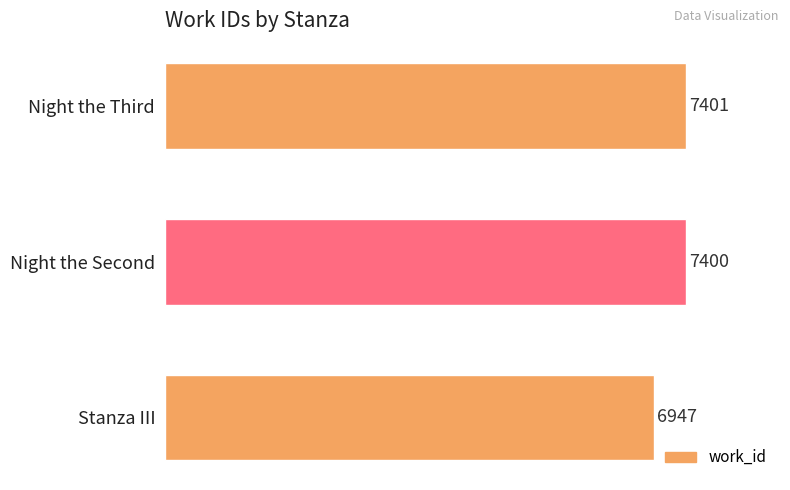

How many bars are there in total?

3